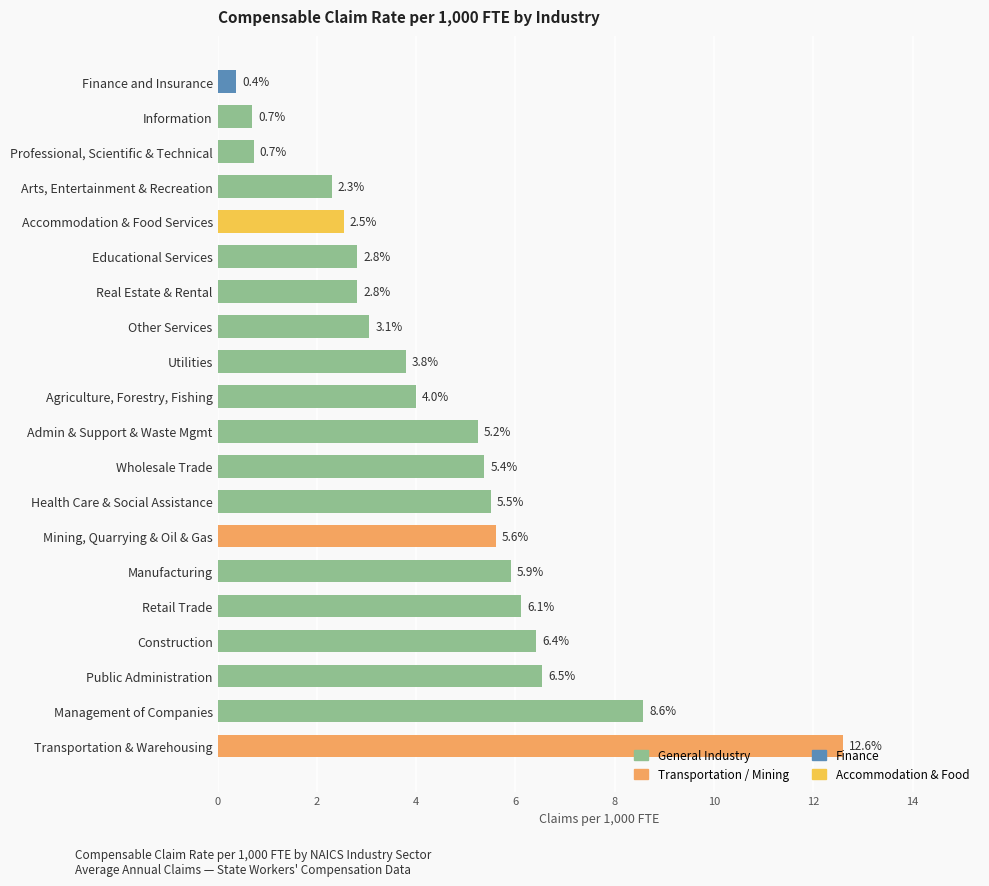

How many data points are above 5?

10